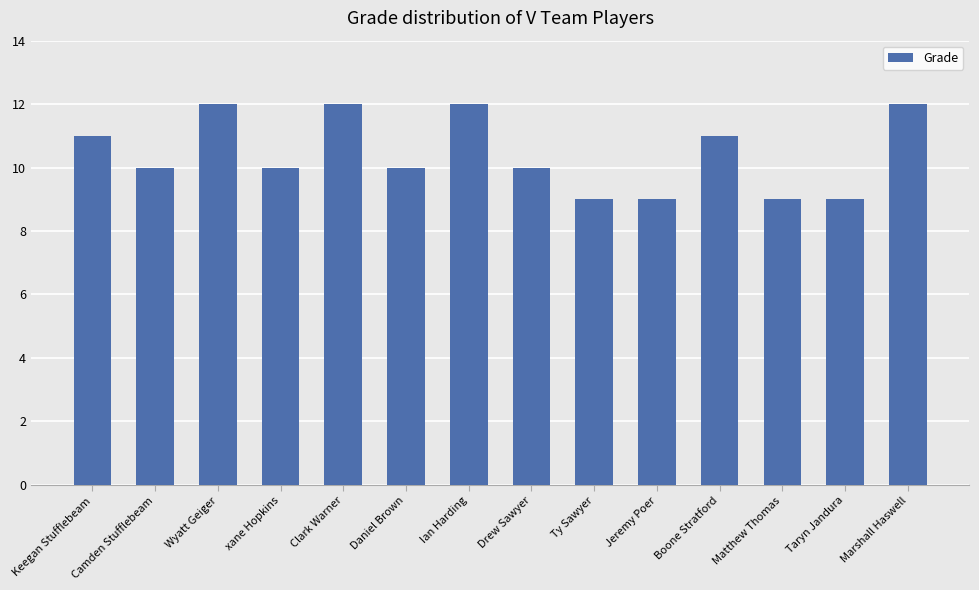

What is the greatest value displayed?

12